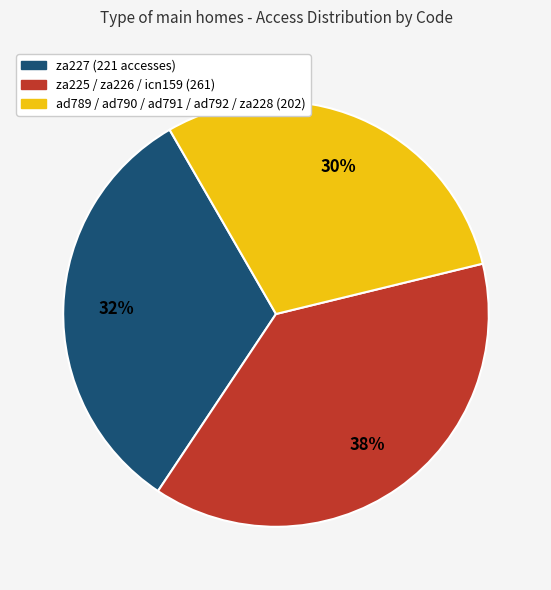

How many segments does this pie chart have?

3